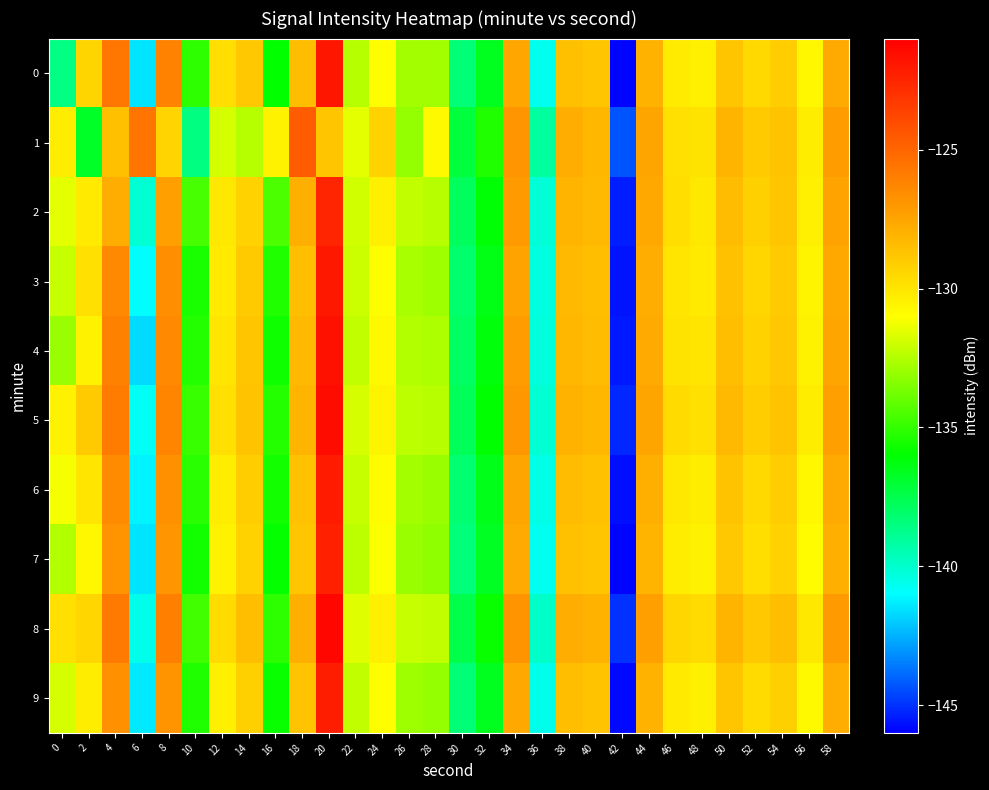

What is the smallest value displayed?

-145.9